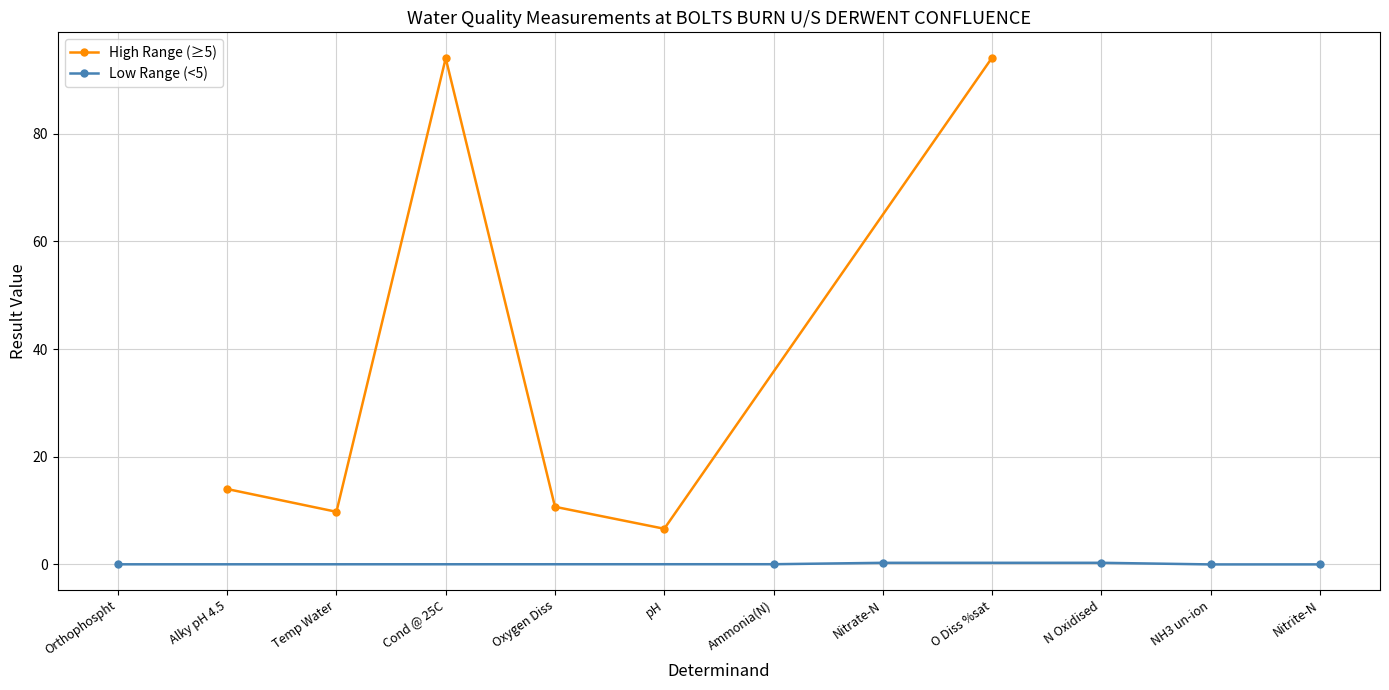

What is the value of the Low Range (<5) point at the 3rd from the left?

0.3